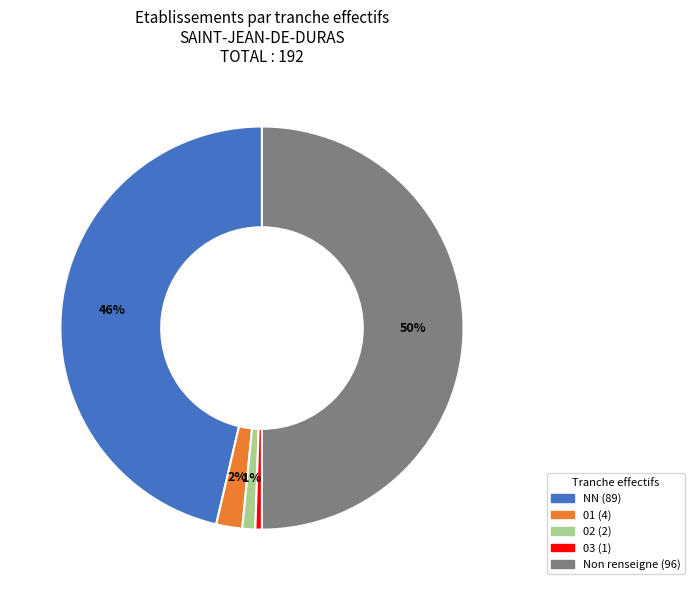

To the nearest percent, what is the difference between the largest and smallest slice percentages?

49%